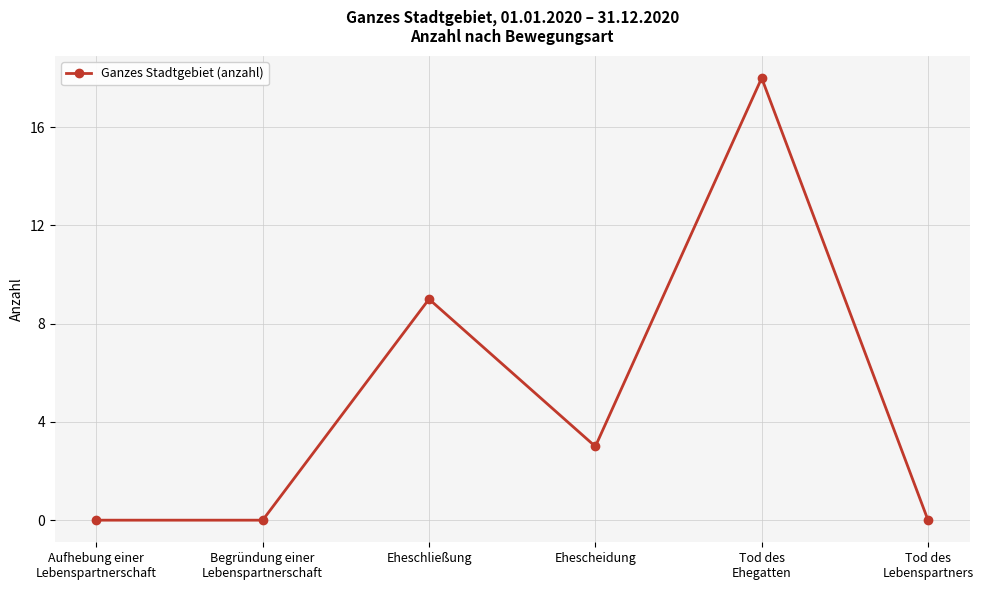

How many values are below 3?

3